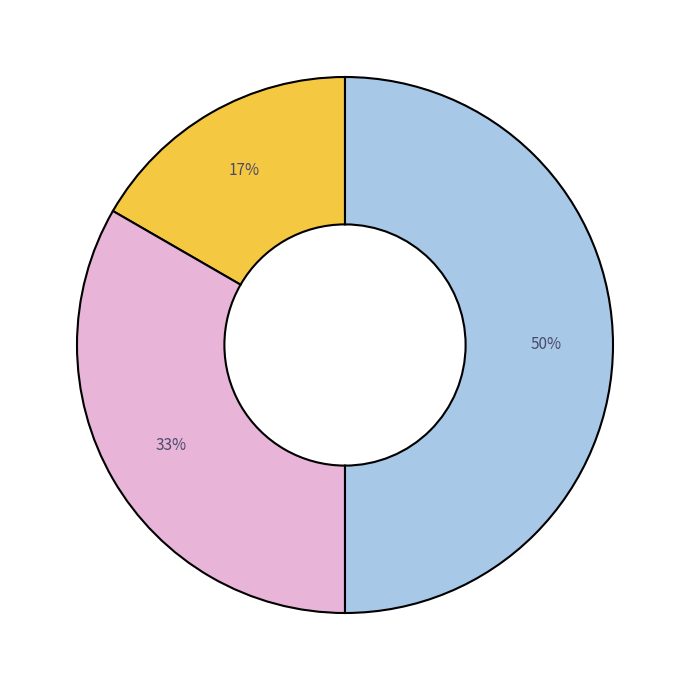

To the nearest percent, what is the average slice percentage?

33%